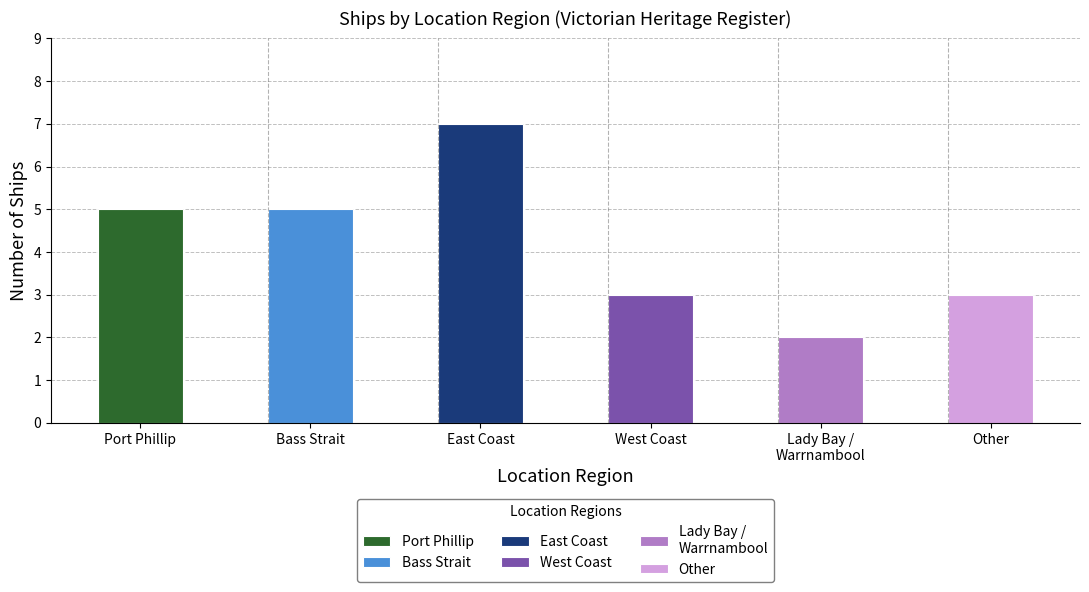

Reading right to left, list all the values displayed in this chart.

Other=3	Lady Bay / Warrnambool=2	West Coast=3	East Coast=7	Bass Strait=5	Port Phillip=5